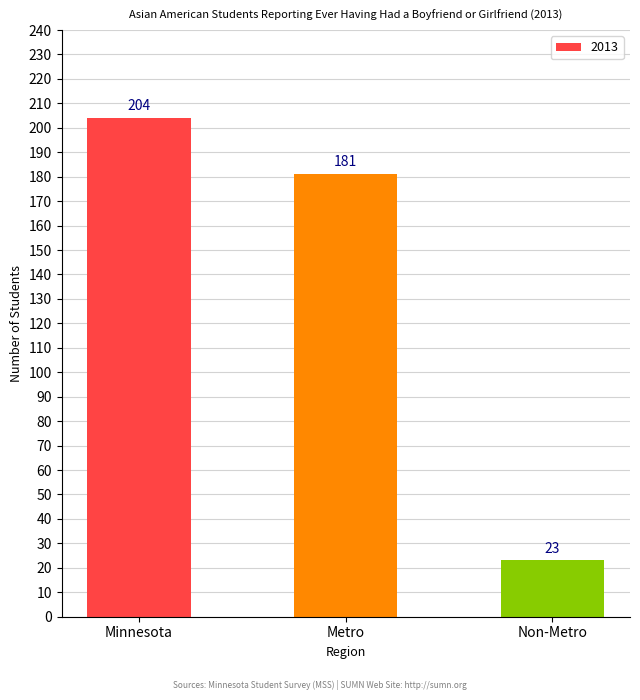

Count the number of categories in the chart.

3